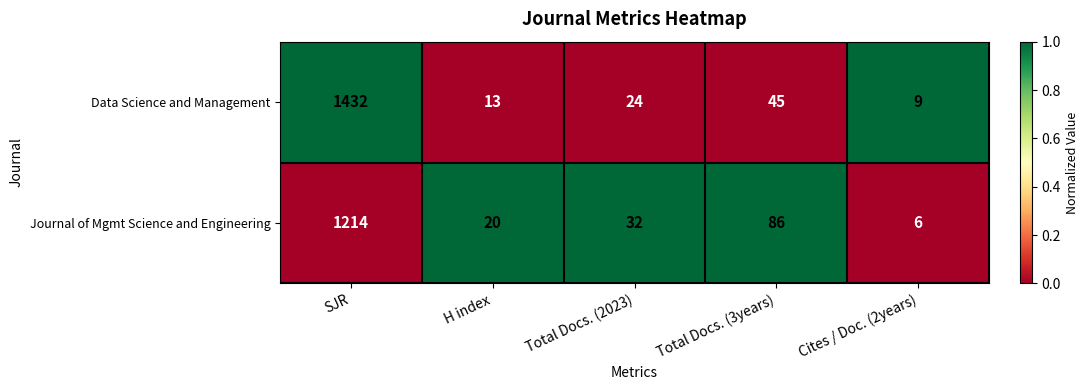

Read the Journal of Mgmt Science and Engineering value at SJR, to the nearest 100.

1200